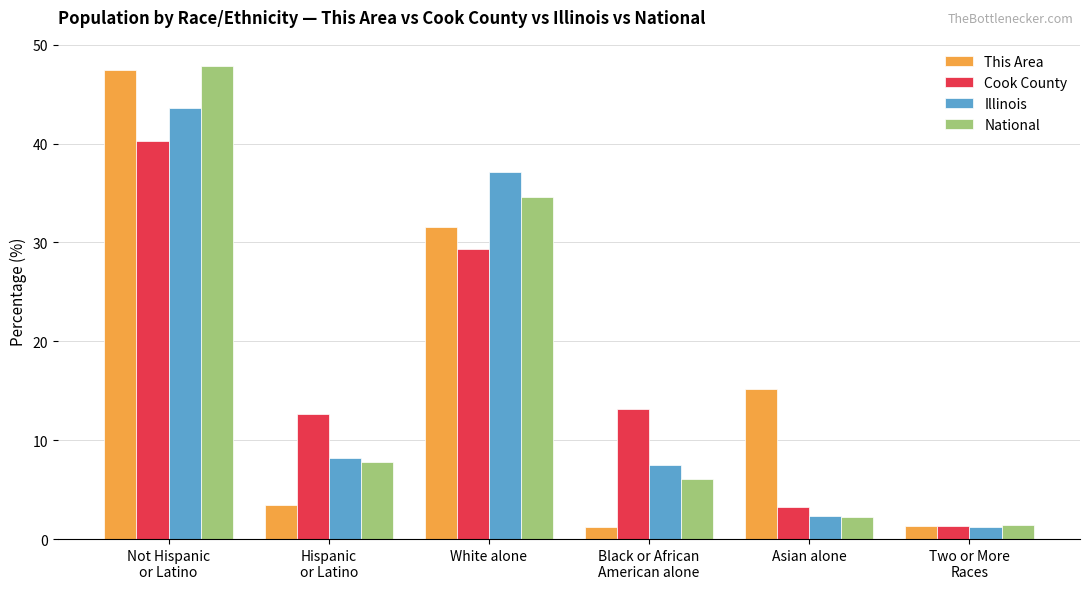

Which category has the highest value in the Cook County series?

Not Hispanic
or Latino